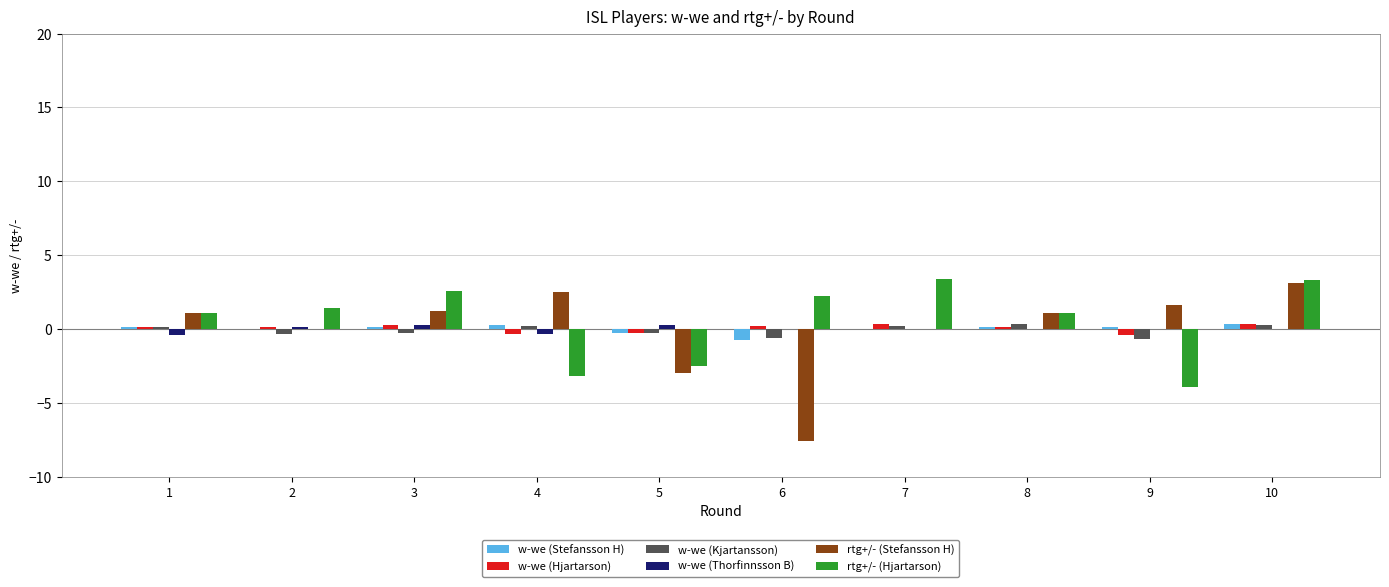

What is the greatest value displayed?

3.4